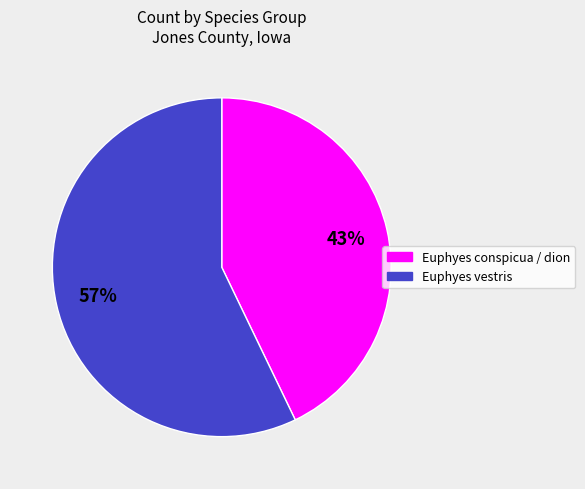

True or false: Euphyes conspicua / dion accounts for 43% of the total.

True